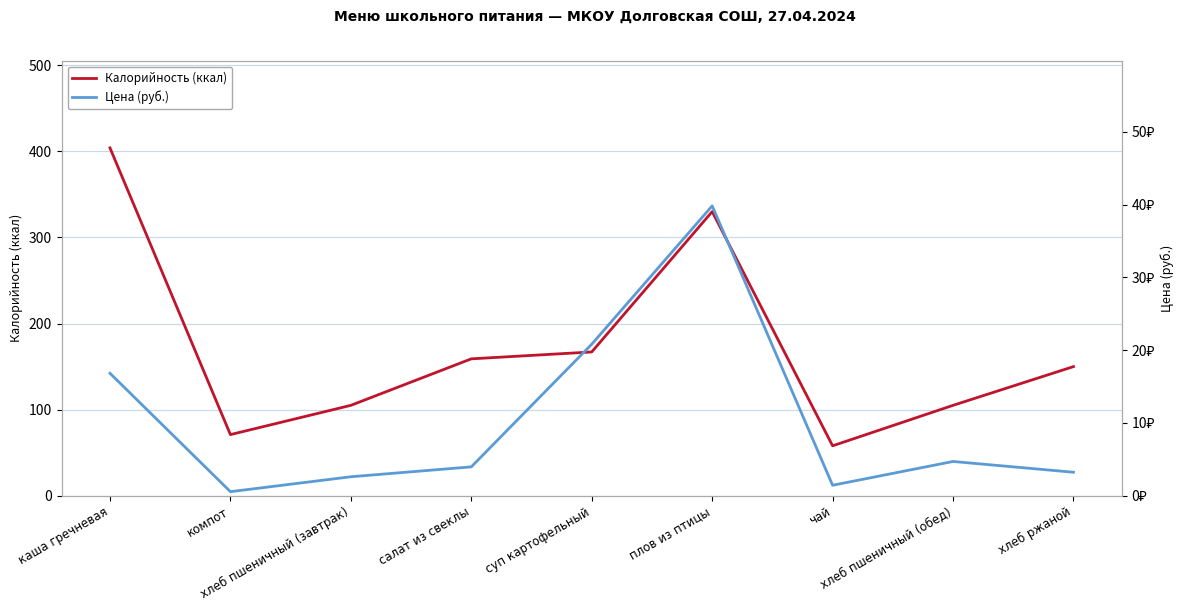

What position from the left is салат из свеклы?

4